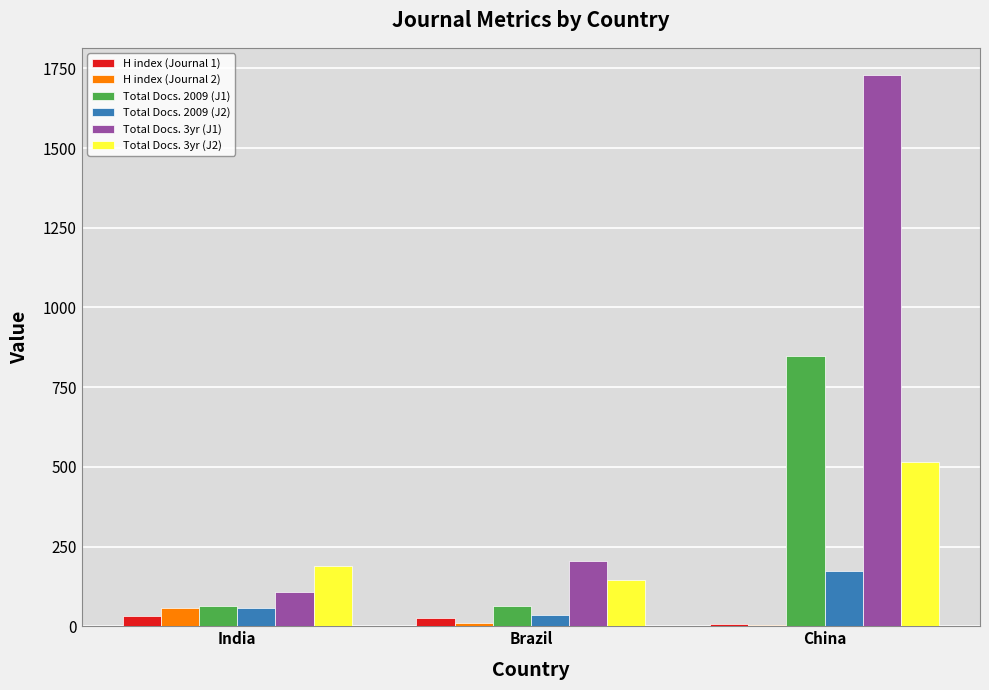

At which category is the sum across all series the highest?

China